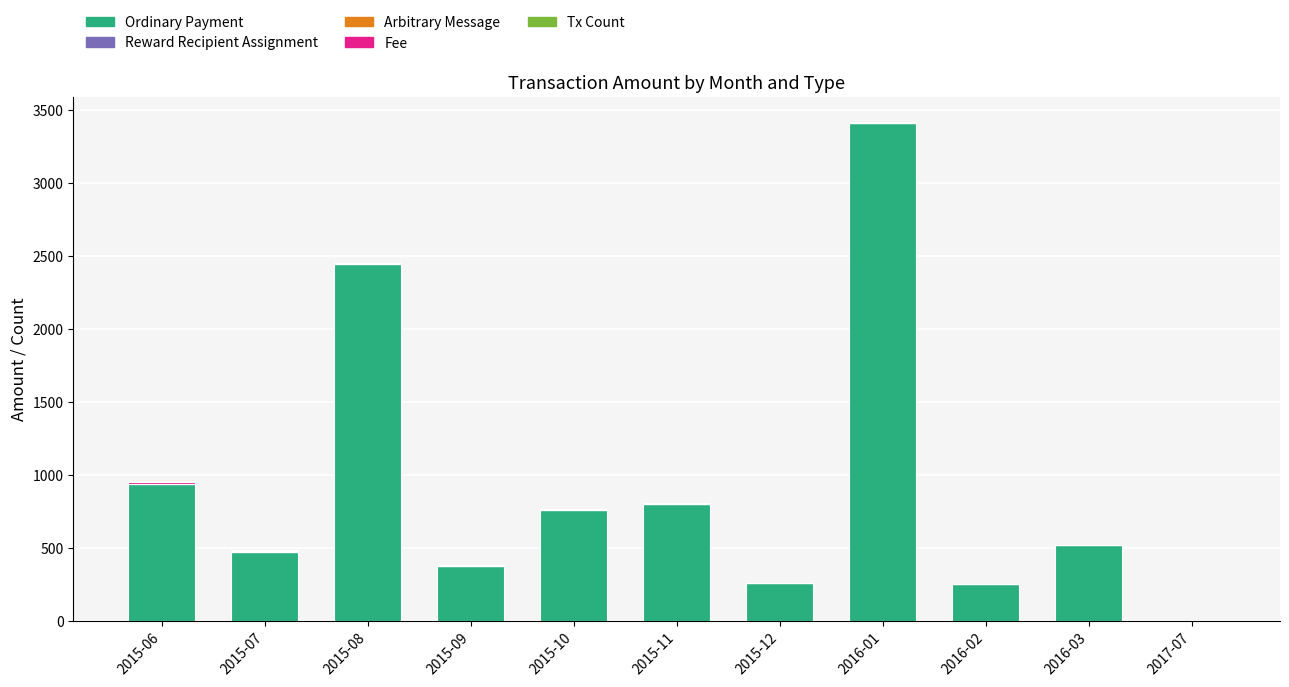

Are the bars horizontal?

No